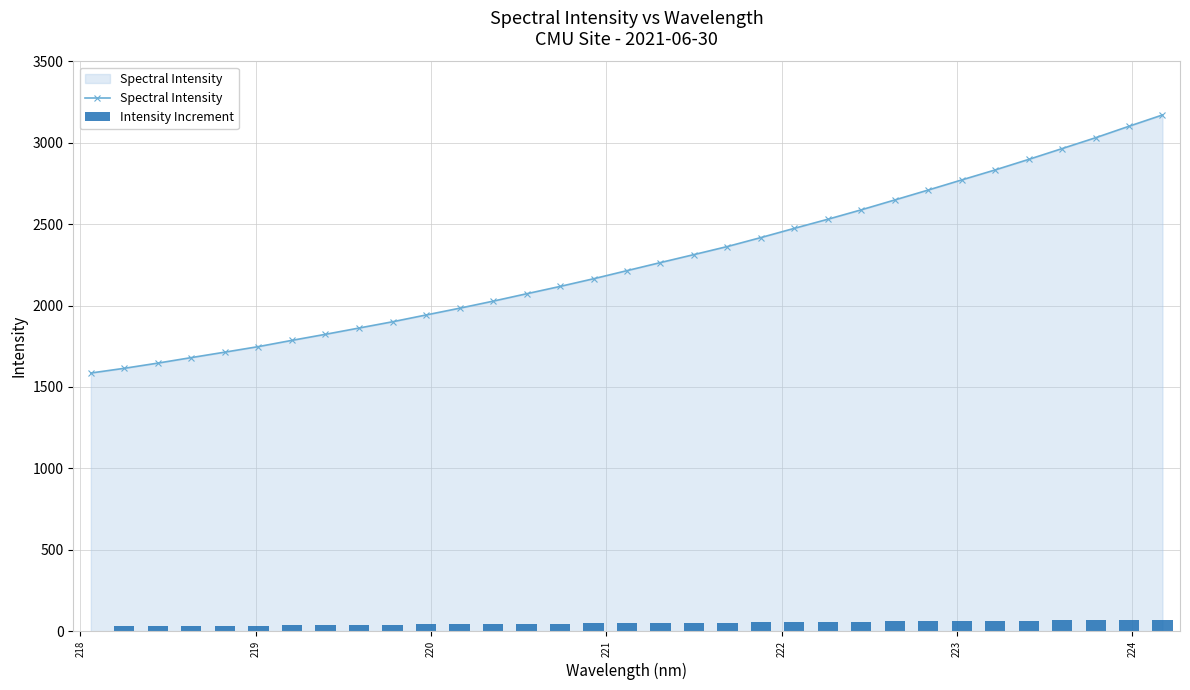

What is the sum of all Spectral Intensity values?

74974.9